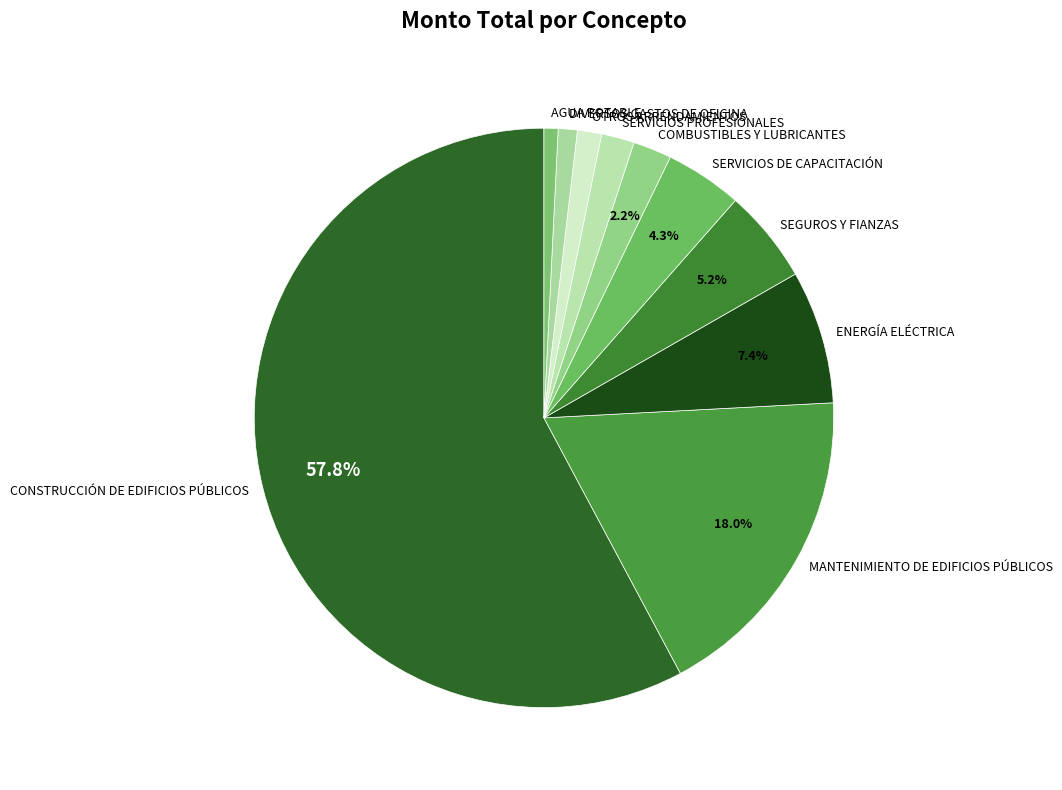

What is the largest slice in the pie chart?

CONSTRUCCIÓN DE EDIFICIOS PÚBLICOS